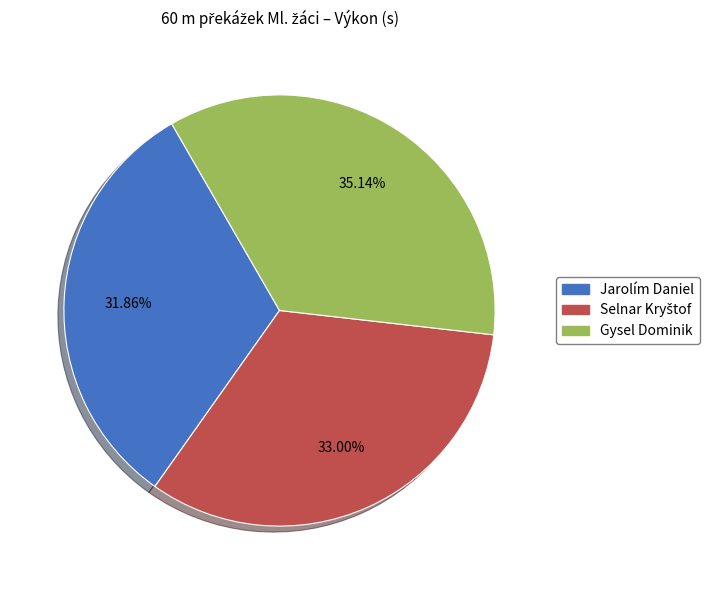

Is there a majority slice in this chart?

No